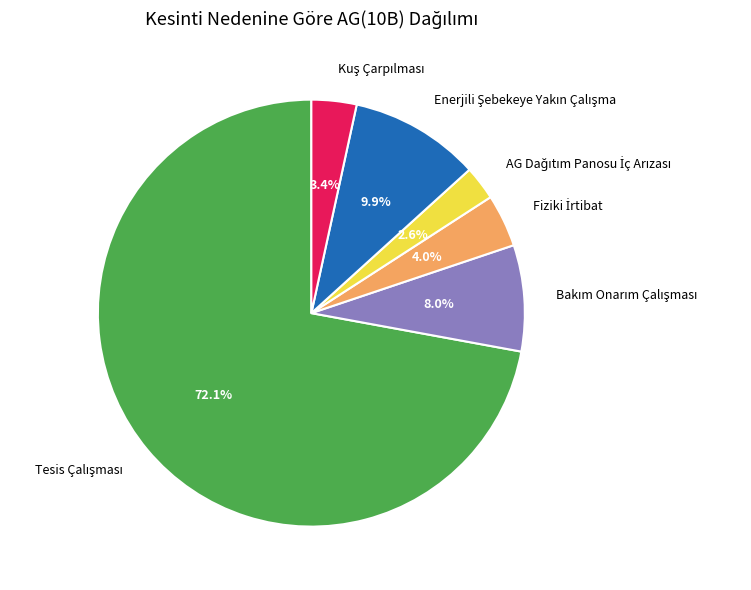

Is there any slice that represents more than half of the pie?

Yes